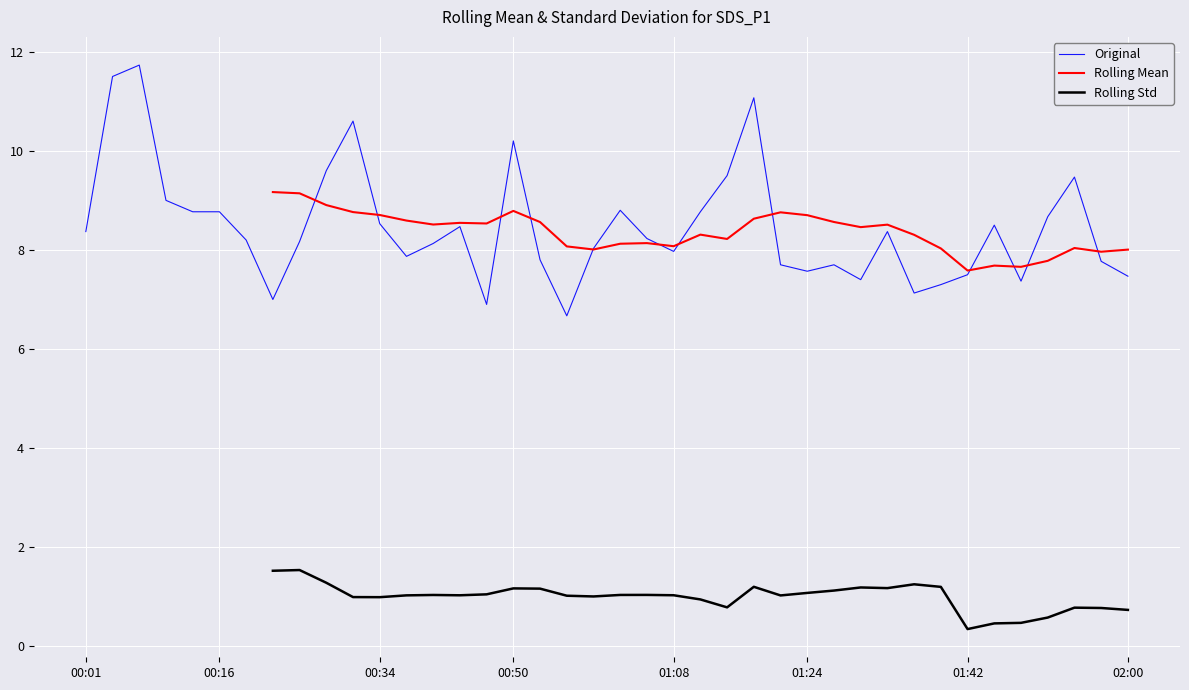

True or false: Original has a value of 8.5 at 14.

True